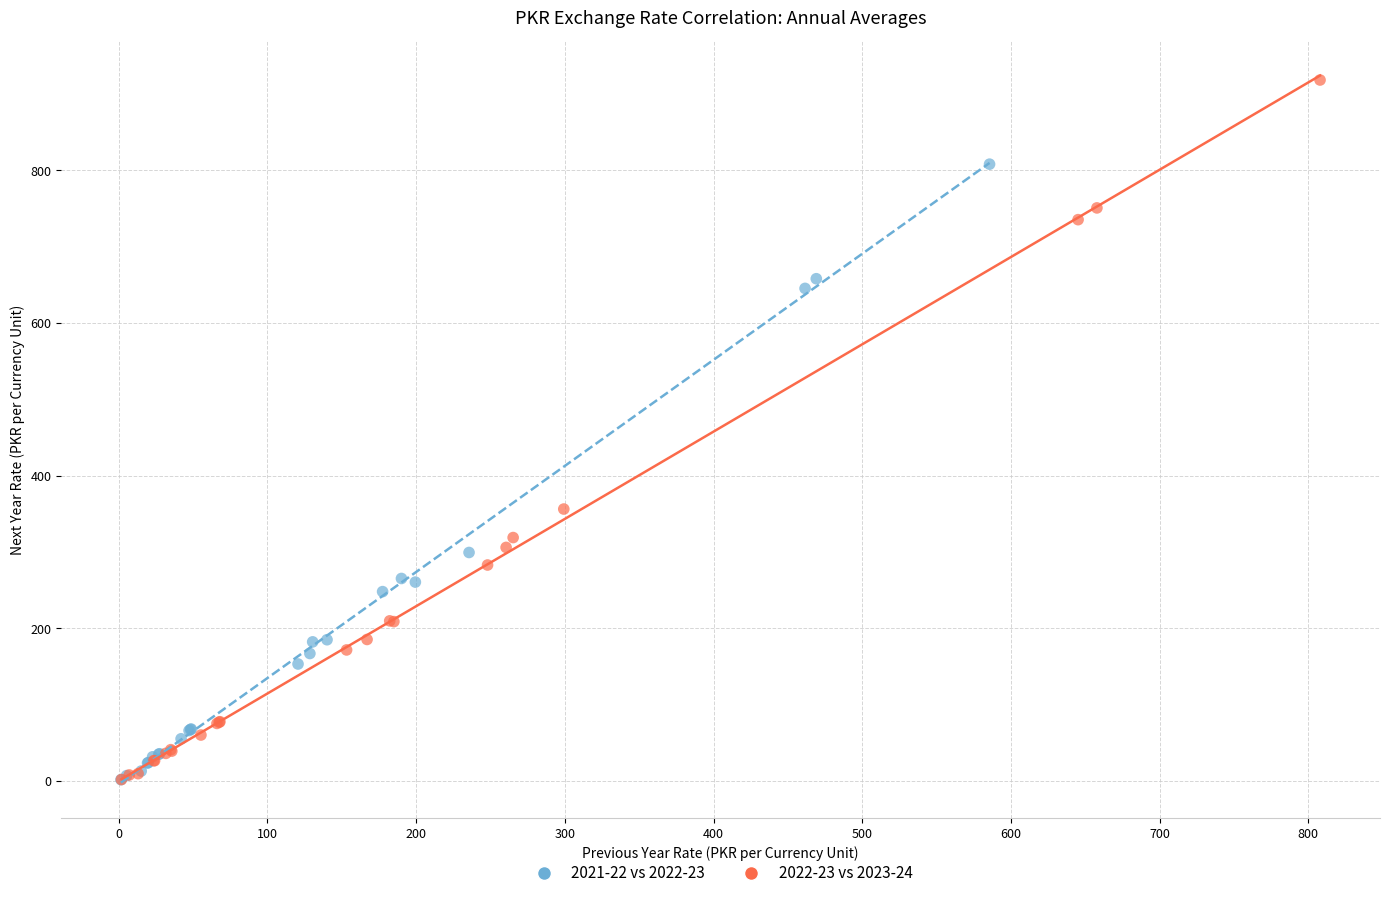

Which series reaches the maximum Y coordinate?

2022-23 vs 2023-24